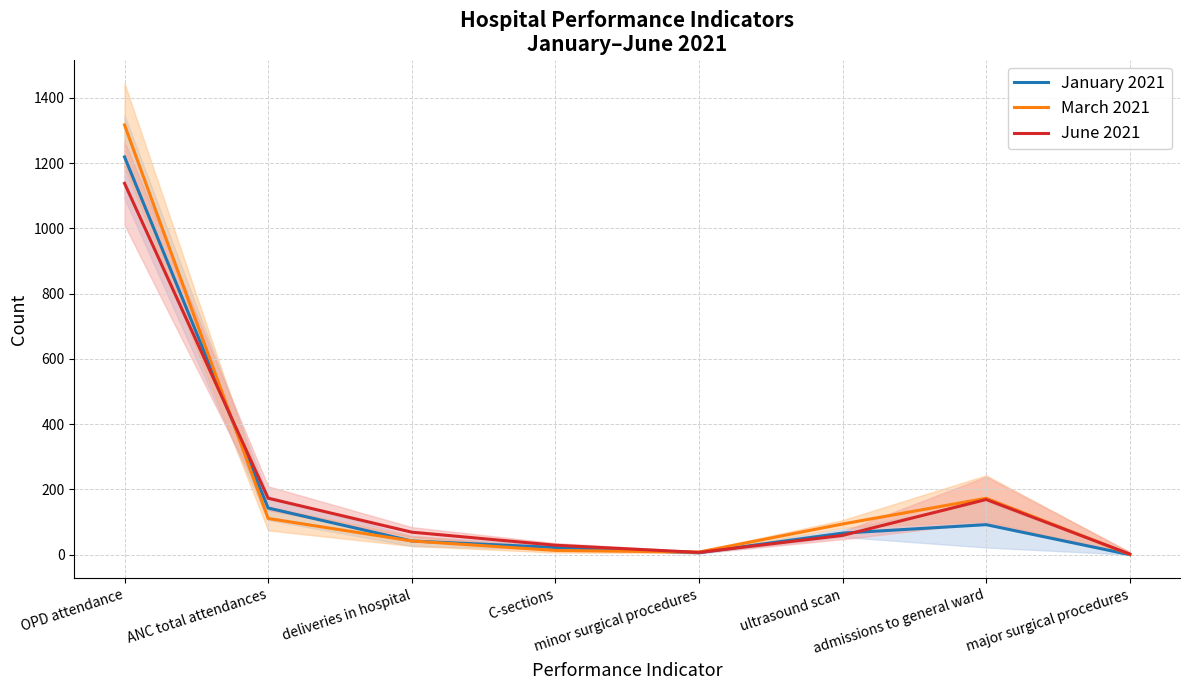

What is the label of the 2nd point from the right?

admissions to general ward